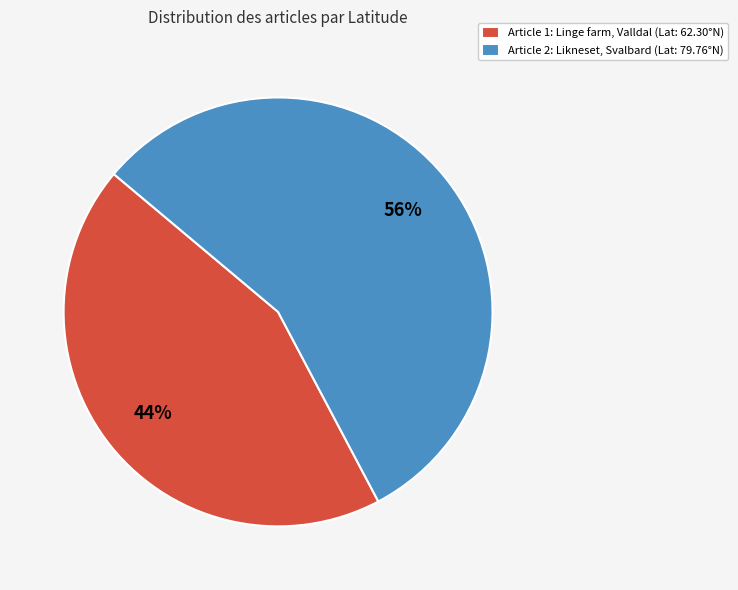

Count the number of slices in the pie.

2